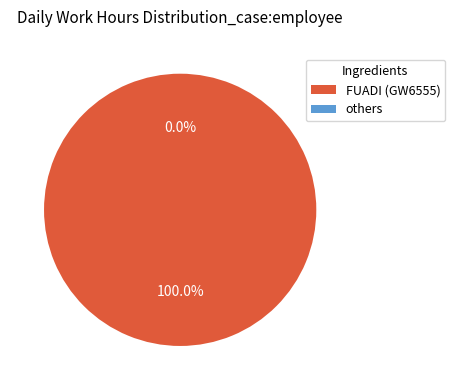

Is there any slice that represents more than half of the pie?

No